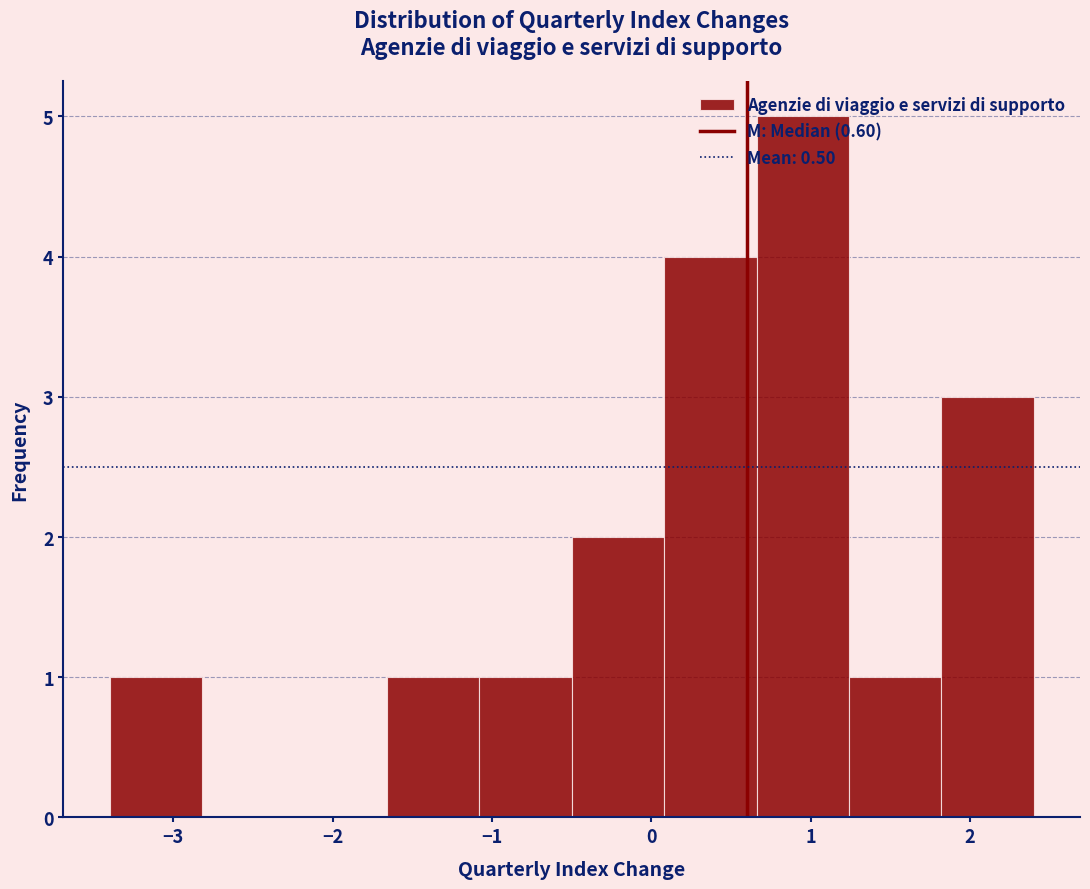

What is the height of the bar covering 1.82 to 2.40 on the x-axis? Neither the bar edges nor the heights are printed on the chart, so give them approximately, as read against the axes.

3